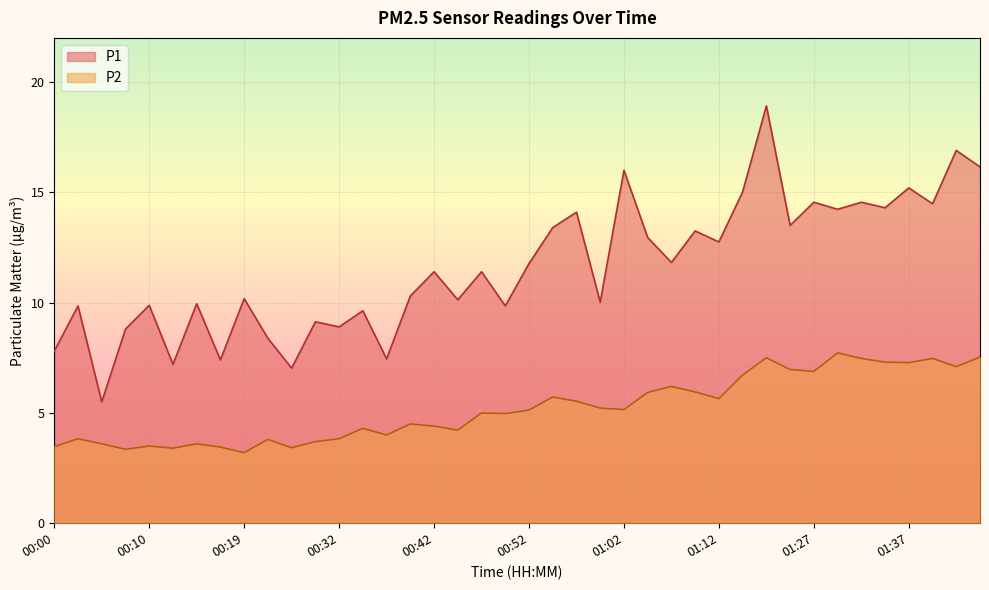

Rank the series by their maximum value, from highest to lowest.

P1, P2